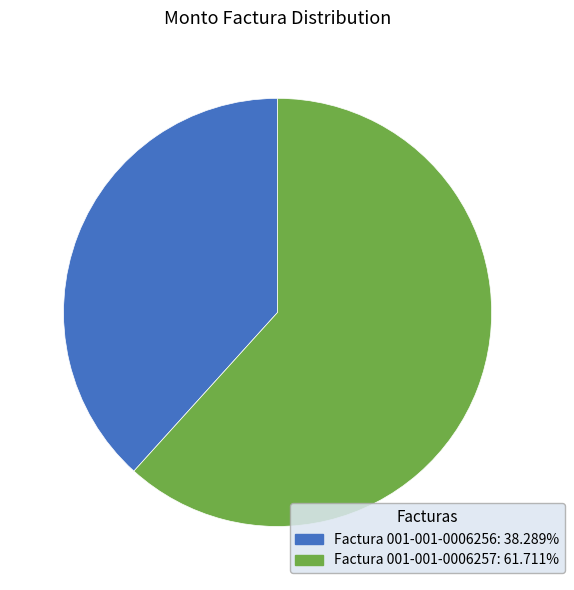

Rank the categories by value from highest to lowest.

Factura 001-001-0006257, Factura 001-001-0006256